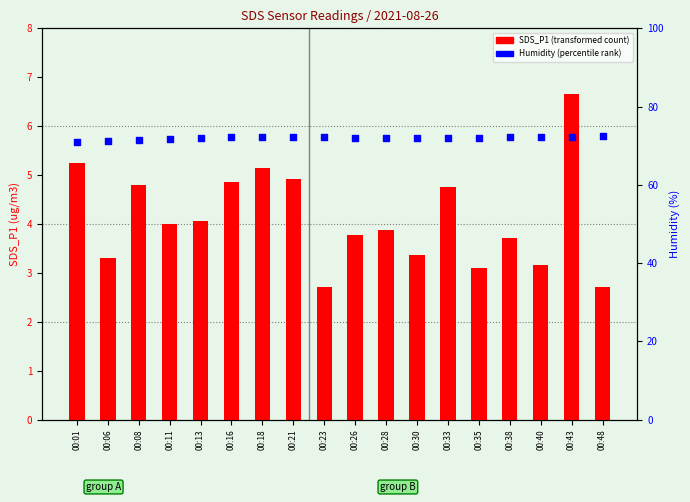

What is the total value across all series at 00:40?

75.4